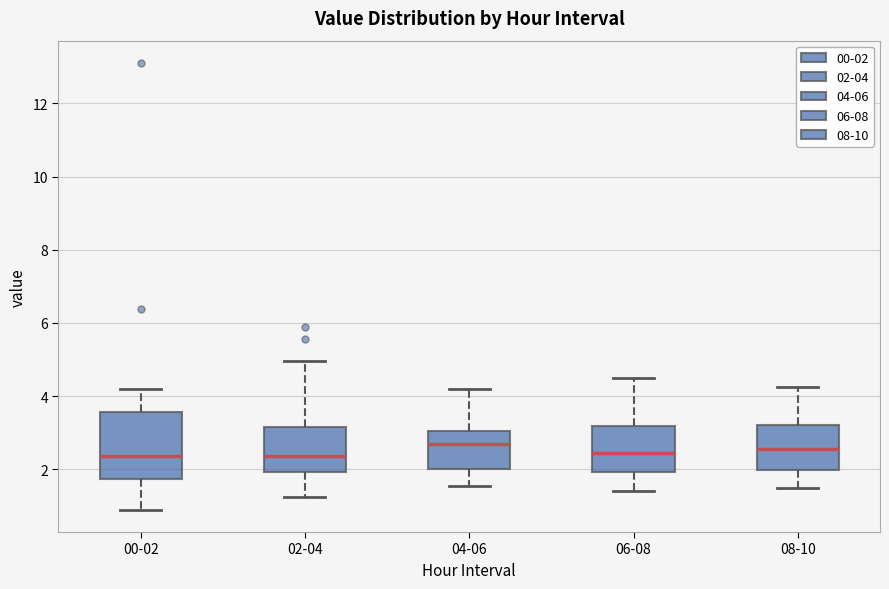

Where does the median line of the box for 04-06 sit on the y-axis? The values are not printed on the chart, so give them approximately, as read against the axis.

2.8